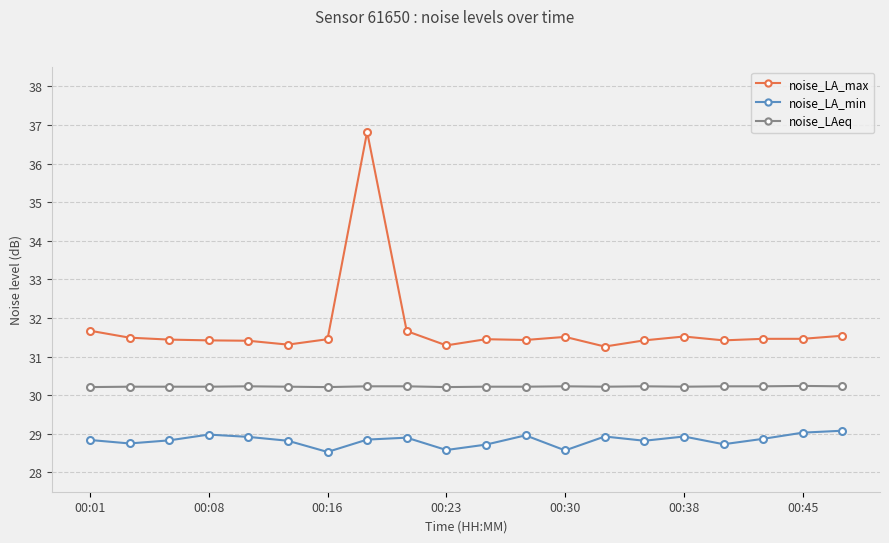

Rank the series by their maximum value, from lowest to highest.

noise_LA_min, noise_LAeq, noise_LA_max